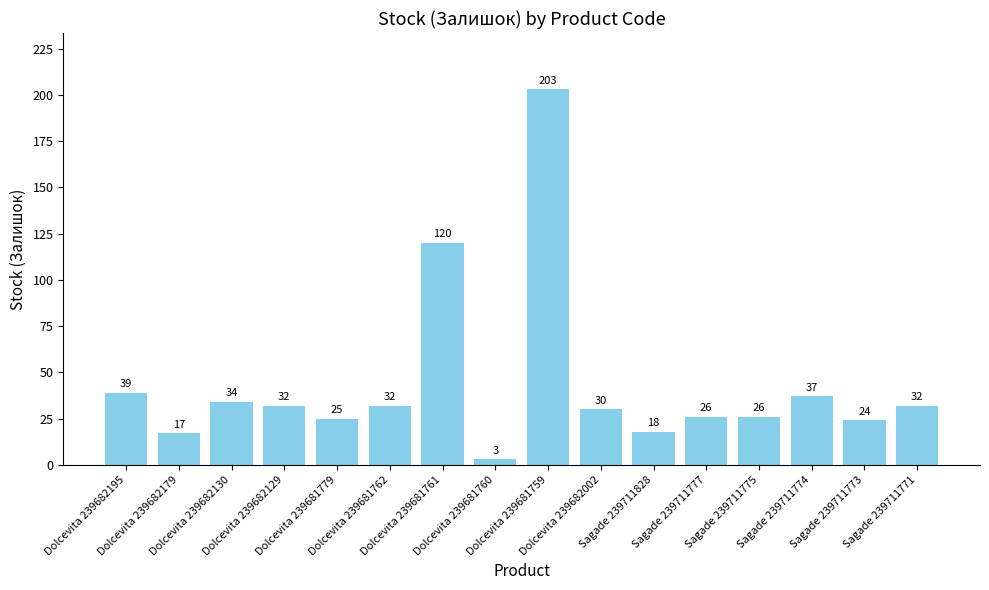

Reading right to left, extract all data points from this chart.

Sagade 239711771=32	Sagade 239711773=24	Sagade 239711774=37	Sagade 239711775=26	Sagade 239711777=26	Sagade 239711828=18	Dolcevita 239682002=30	Dolcevita 239681759=203	Dolcevita 239681760=3	Dolcevita 239681761=120	Dolcevita 239681762=32	Dolcevita 239681779=25	Dolcevita 239682129=32	Dolcevita 239682130=34	Dolcevita 239682179=17	Dolcevita 239682195=39